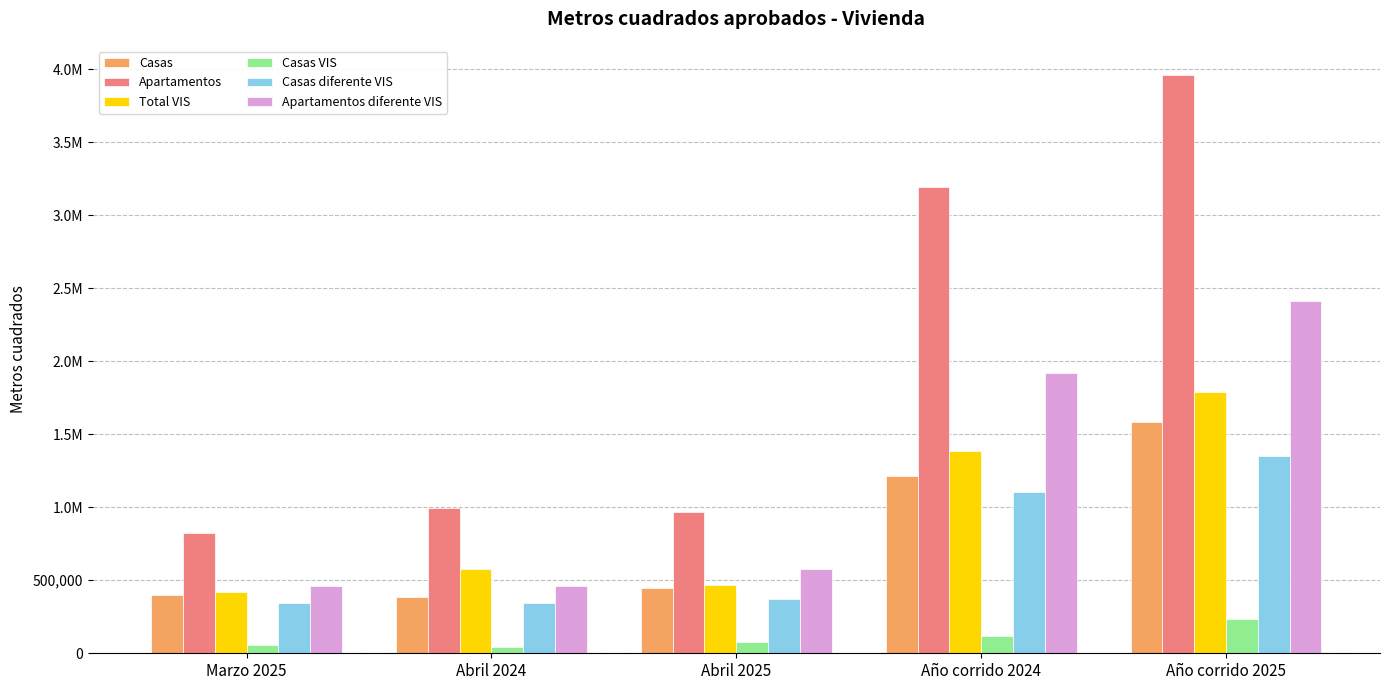

What are all the series names shown in the legend?

Casas, Apartamentos, Total VIS, Casas VIS, Casas diferente VIS, Apartamentos diferente VIS